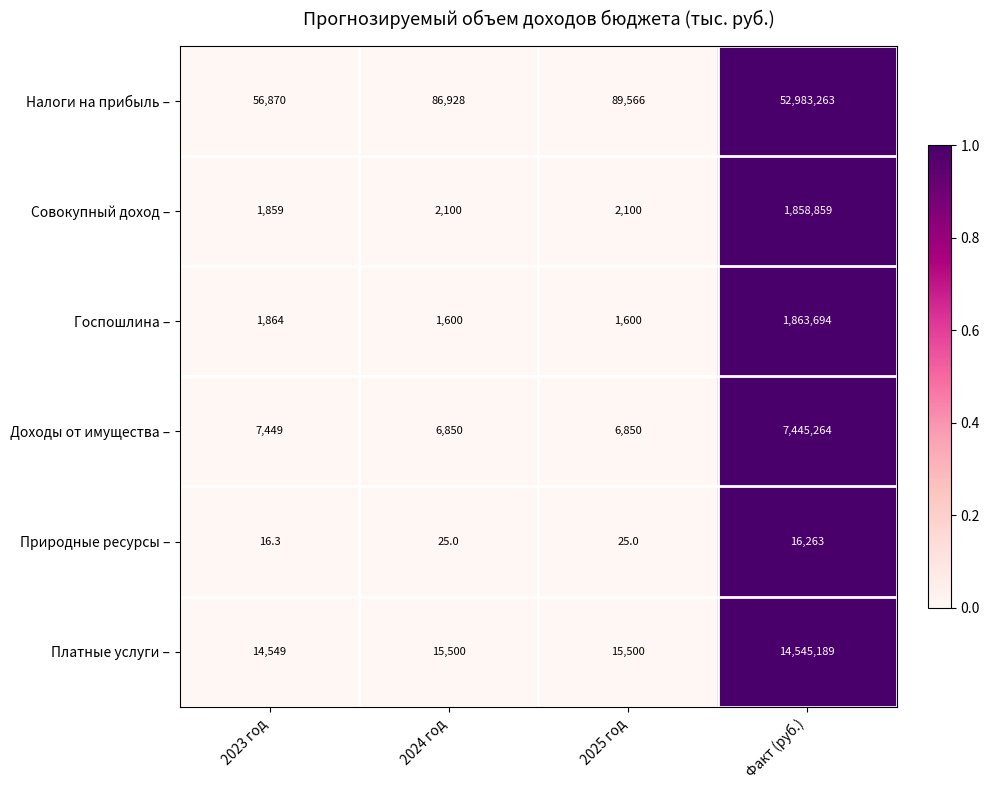

Which series changed the most between 2024 год and Факт (руб.)?

Налоги на прибыль –